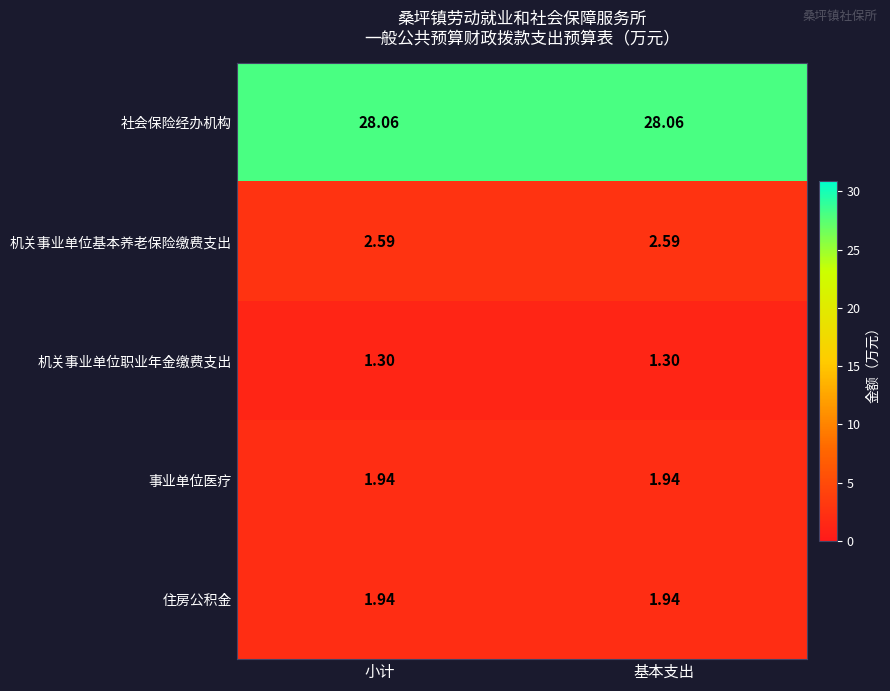

Count the number of categories in the chart.

2